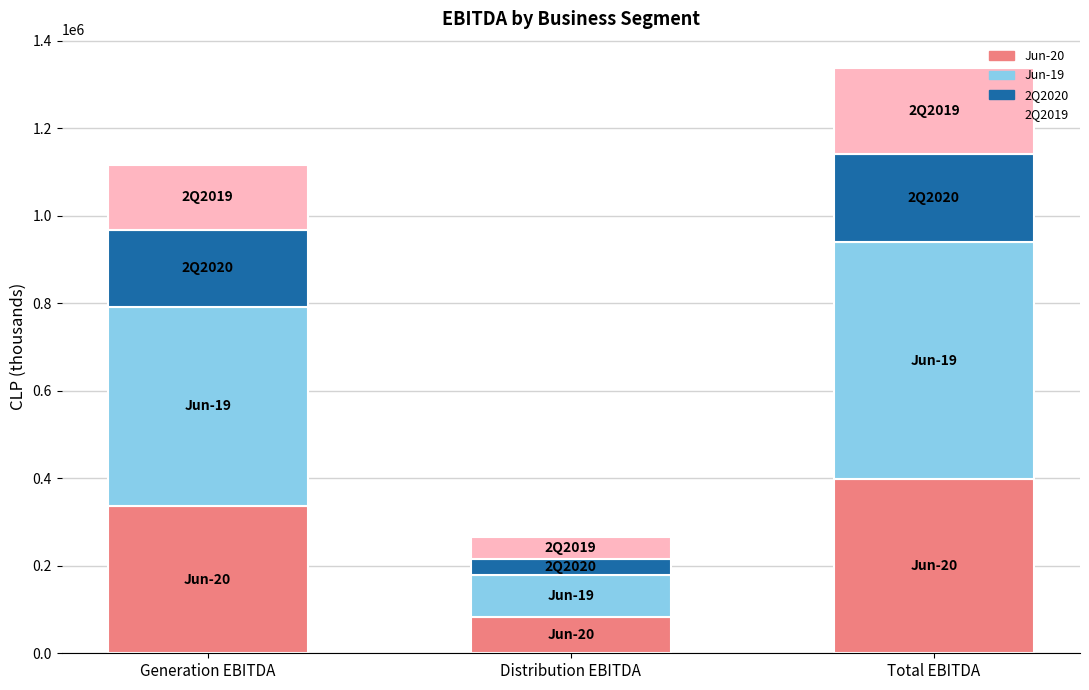

Which series has the largest total across all categories?

Jun-19